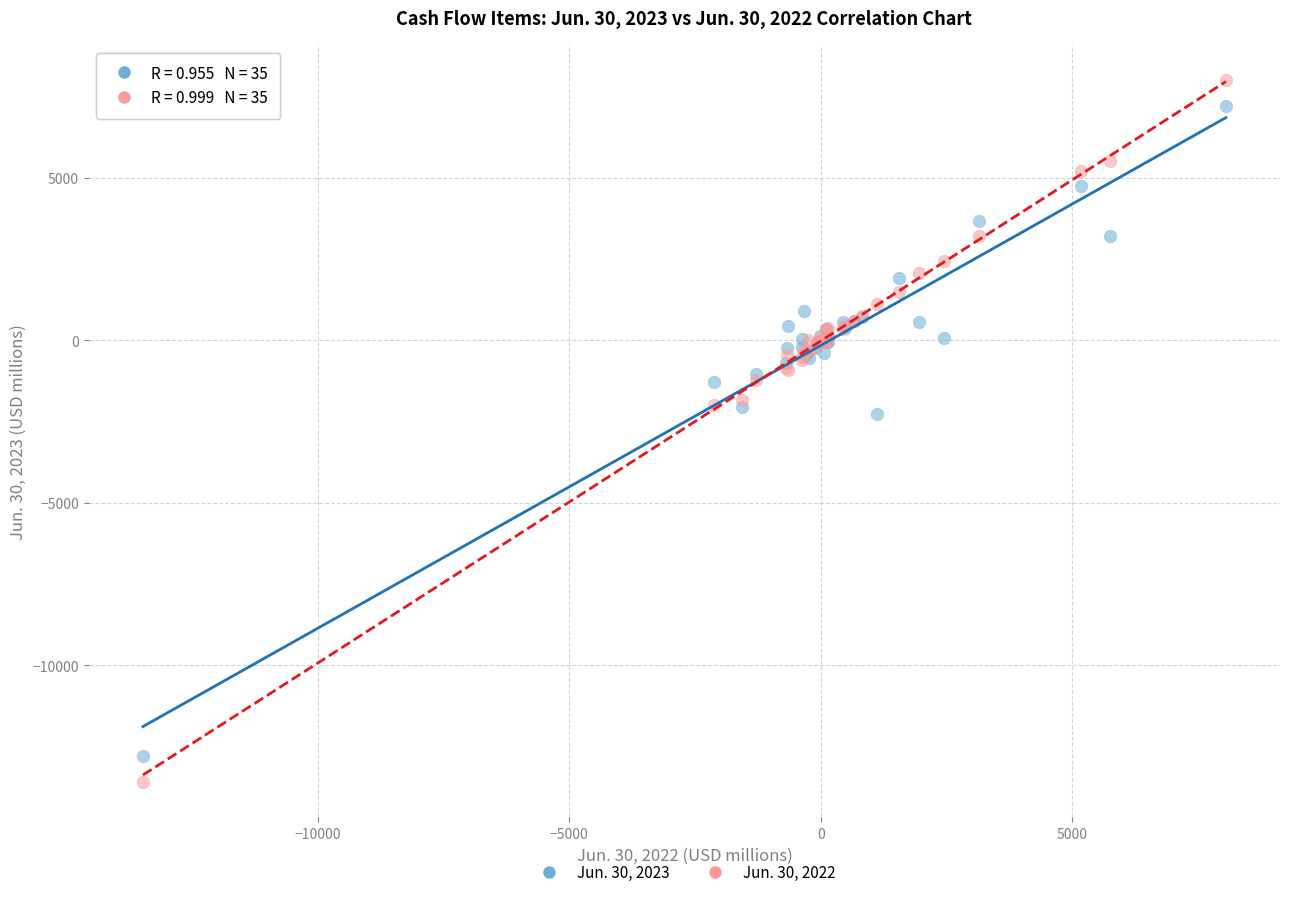

Which series has the widest spread of Y values?

Jun. 30, 2022